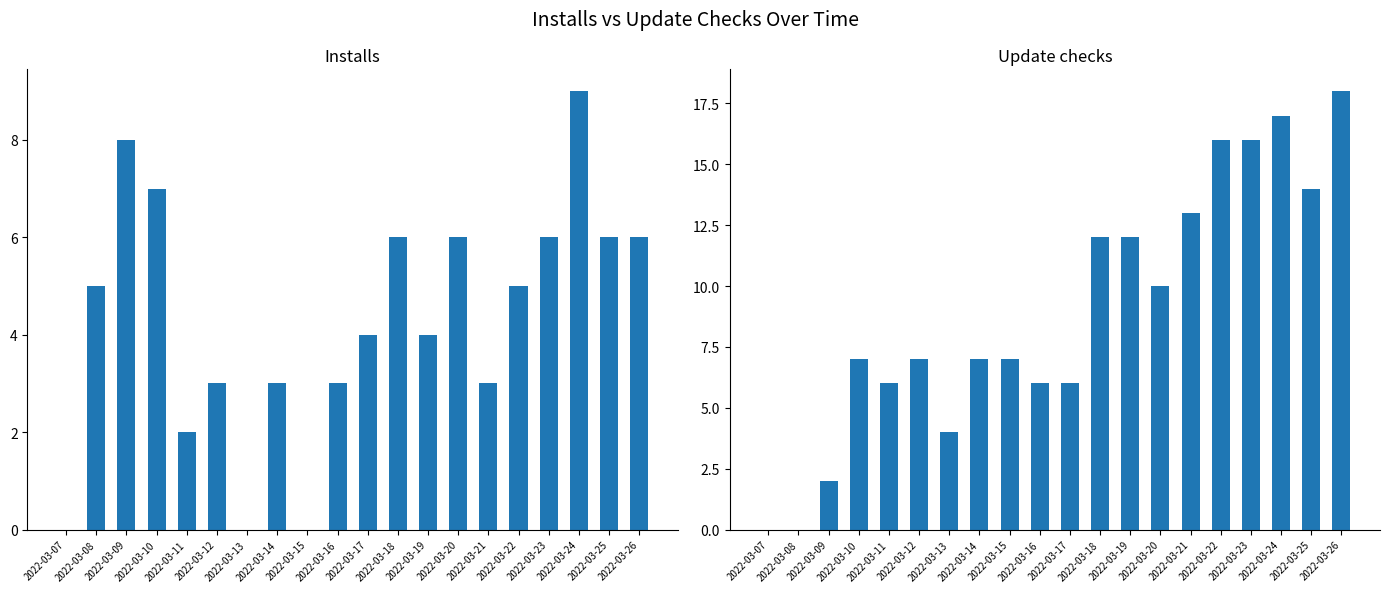

Which series has the largest range (max minus min)?

Update checks